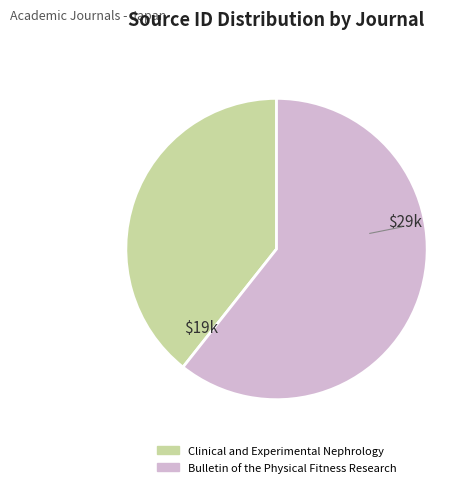

Between Bulletin of the Physical Fitness Research and Clinical and Experimental Nephrology, which is larger?

Bulletin of the Physical Fitness Research